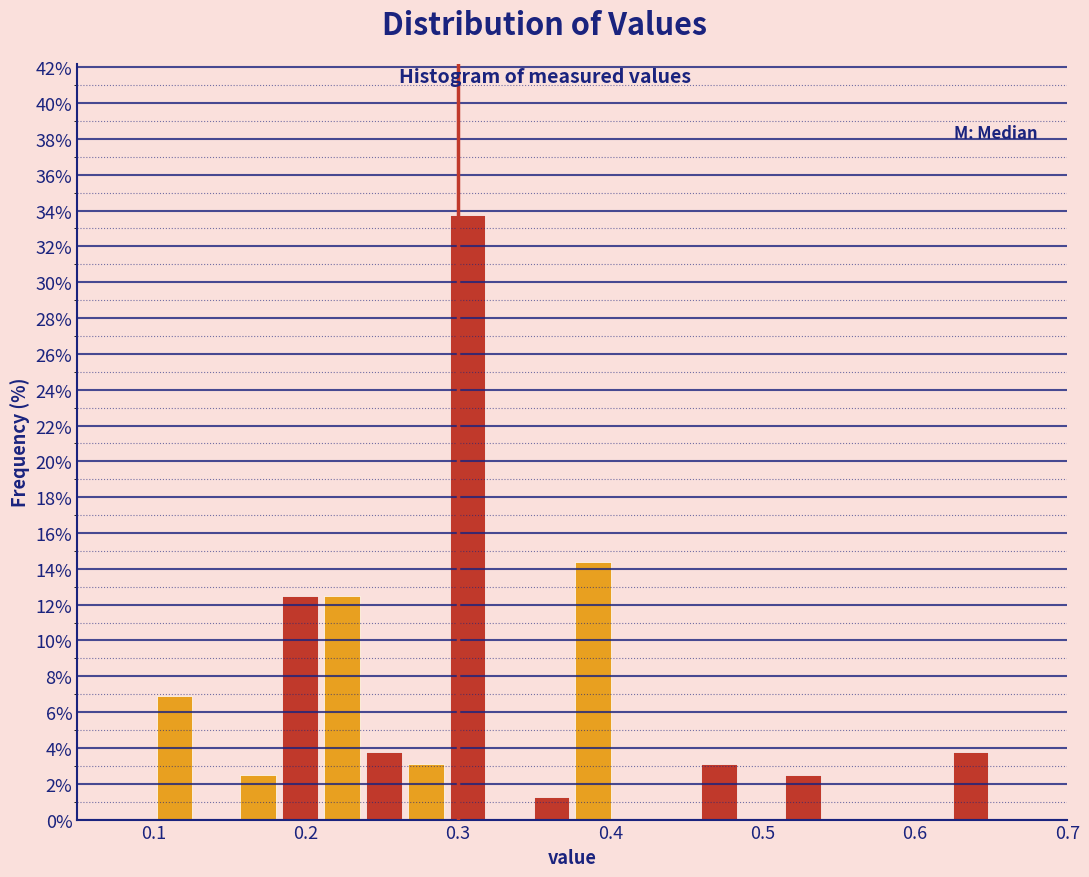

Around what value on the x-axis is the tallest bar? Give the approximate position of its centre, as read against the axis.

0.31